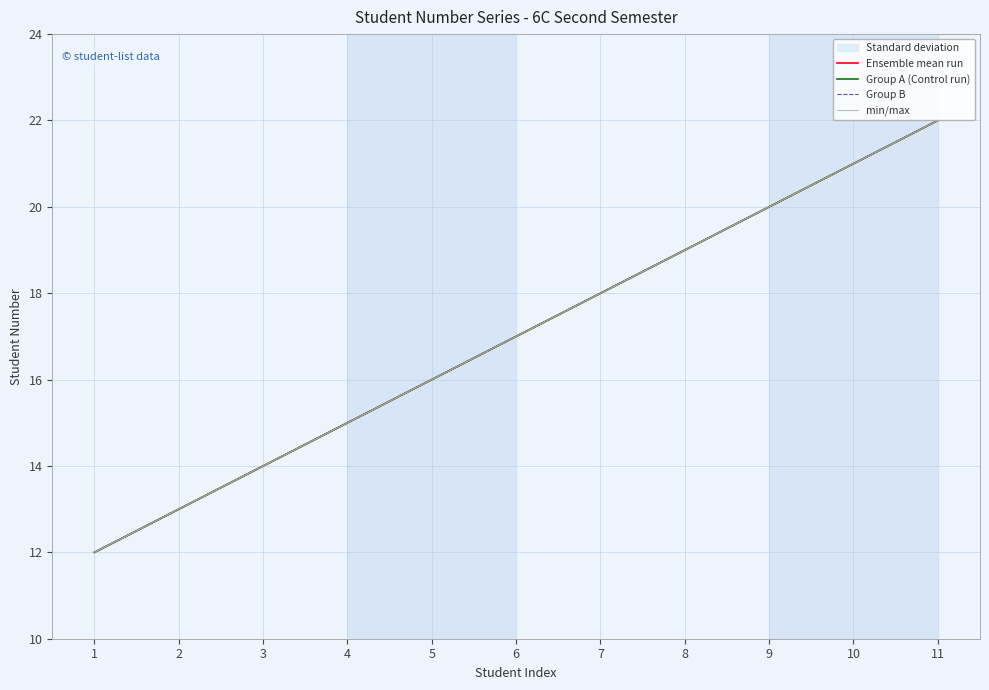

What is the sum of all min/max values?

187